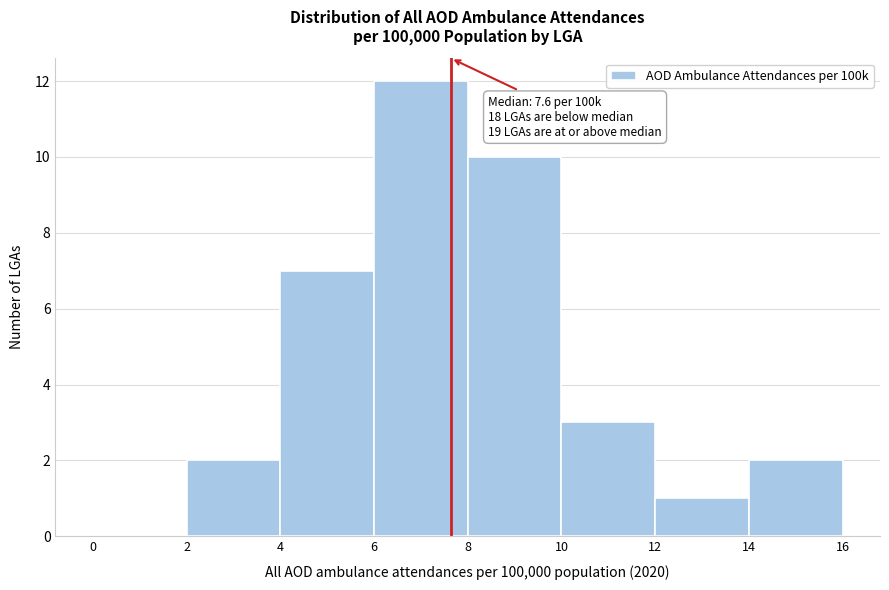

Over which range of the x-axis is the bar tallest?

6 to 8